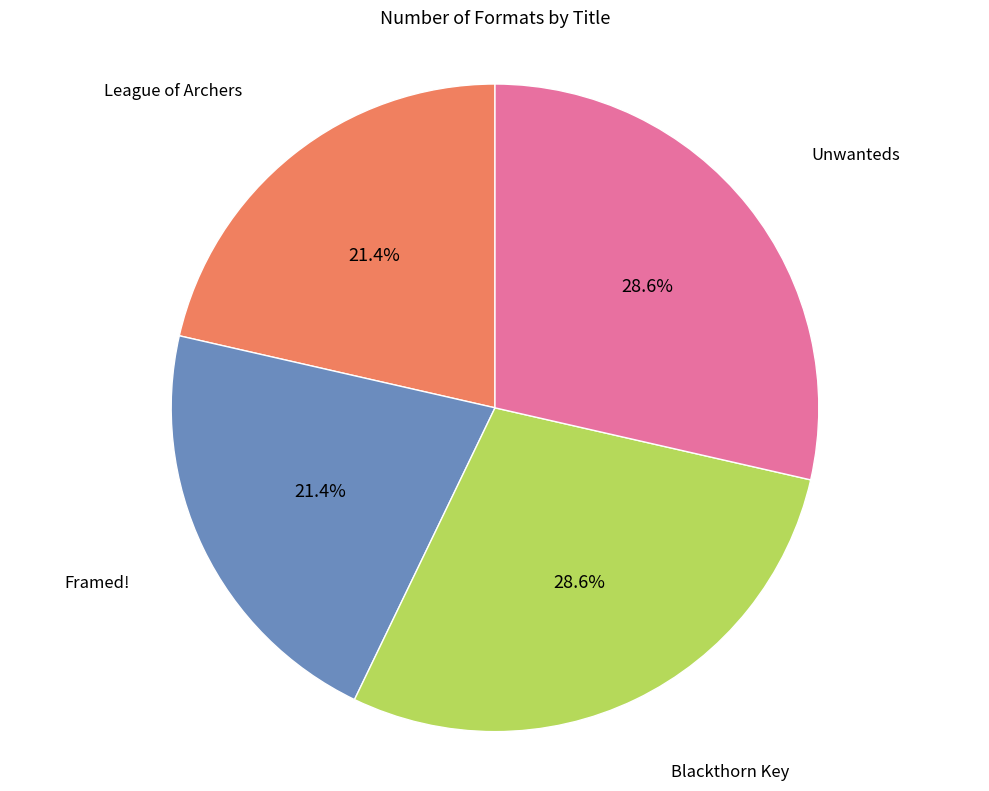

How many segments does this pie chart have?

4